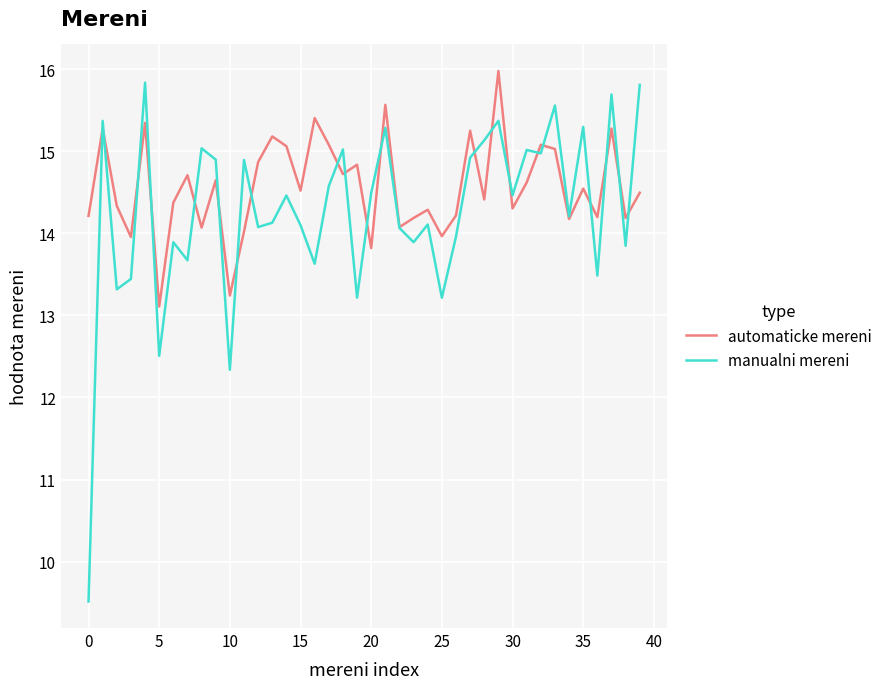

Rank the series by their average value, from highest to lowest.

automaticke mereni, manualni mereni